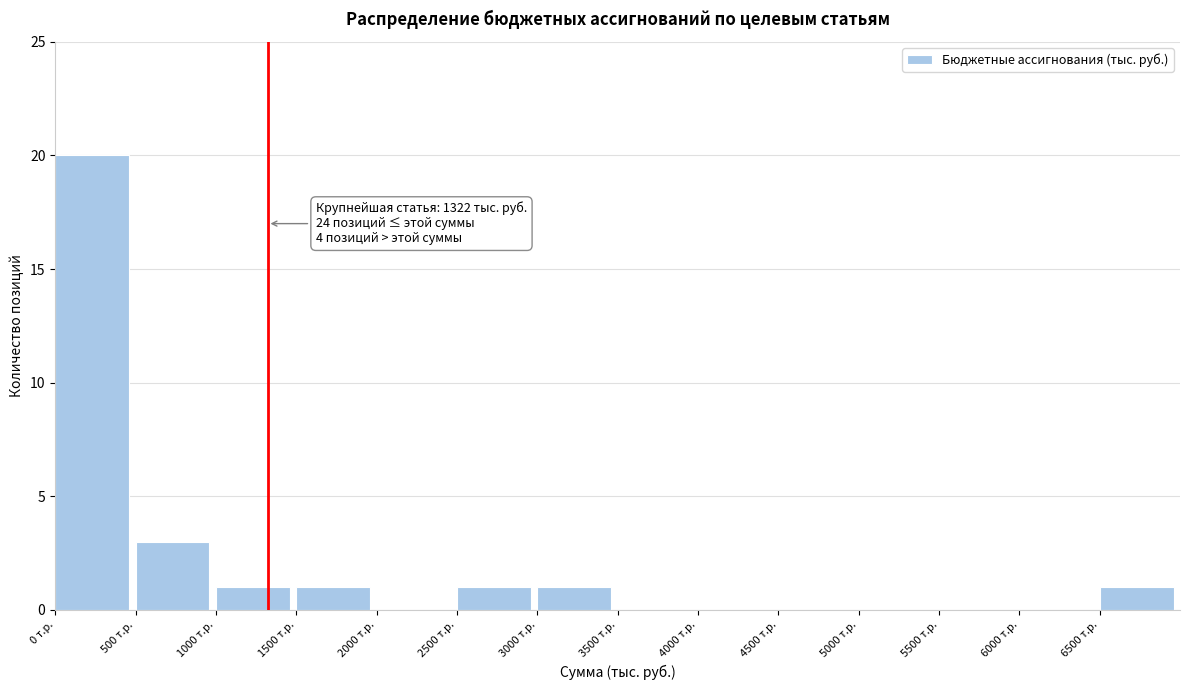

Which range on the x-axis has the tallest bar?

0 to 500